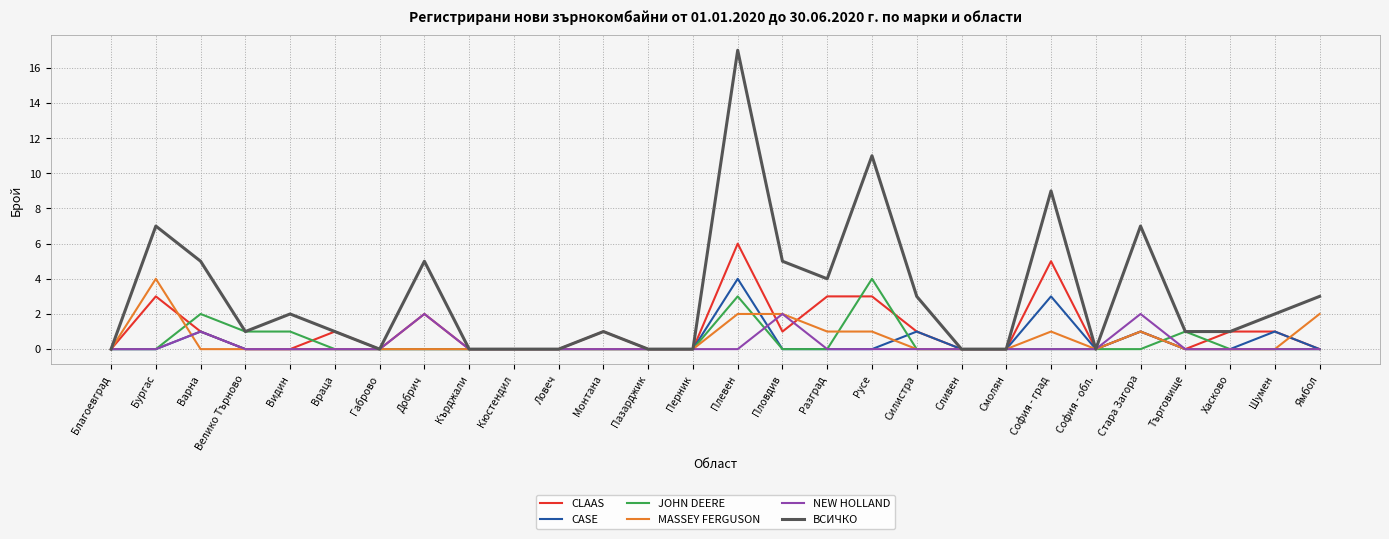

In CASE, how many points are higher than both neighbors (excluding endpoints)?

6